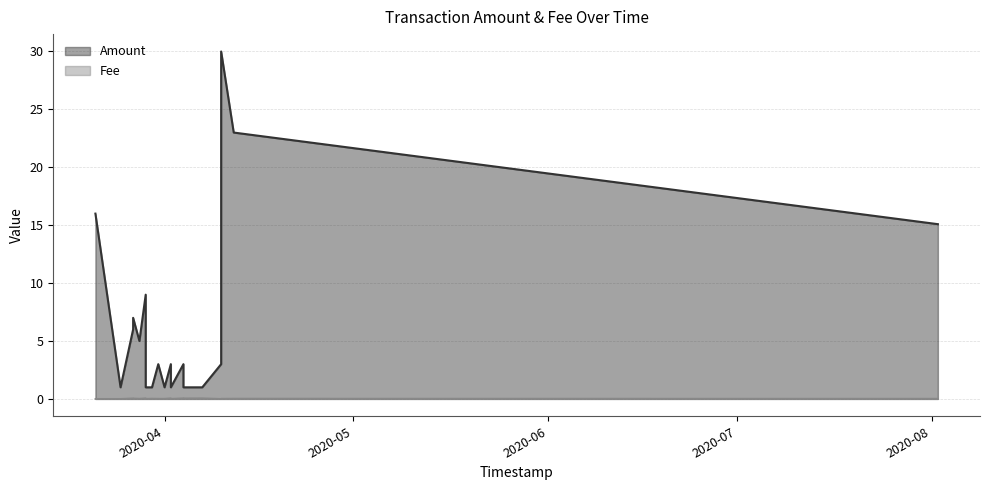

List the series in order of their peak value, lowest first.

Fee, Amount